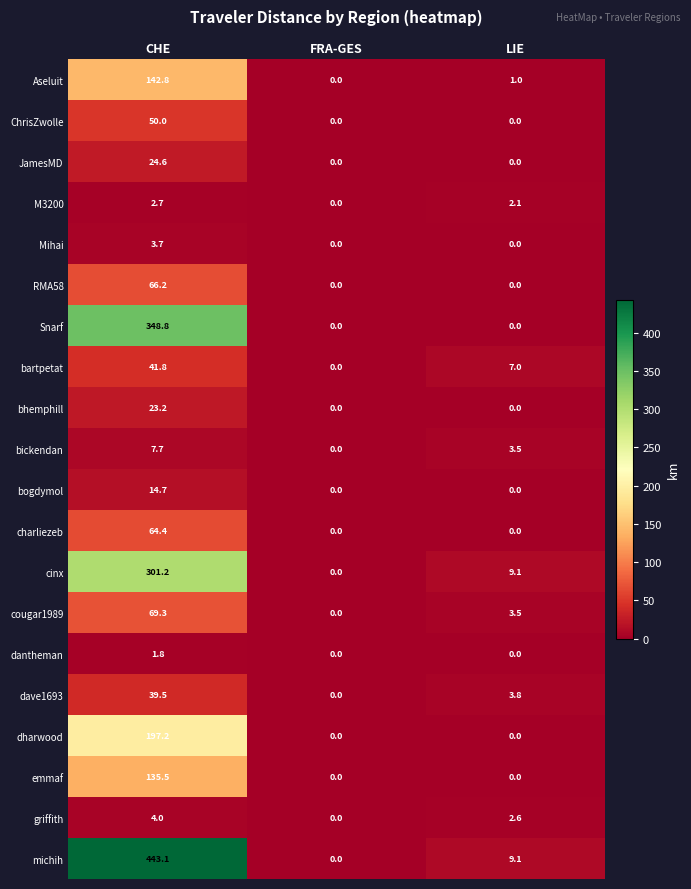

At which category does the chart reach its peak across all series?

CHE